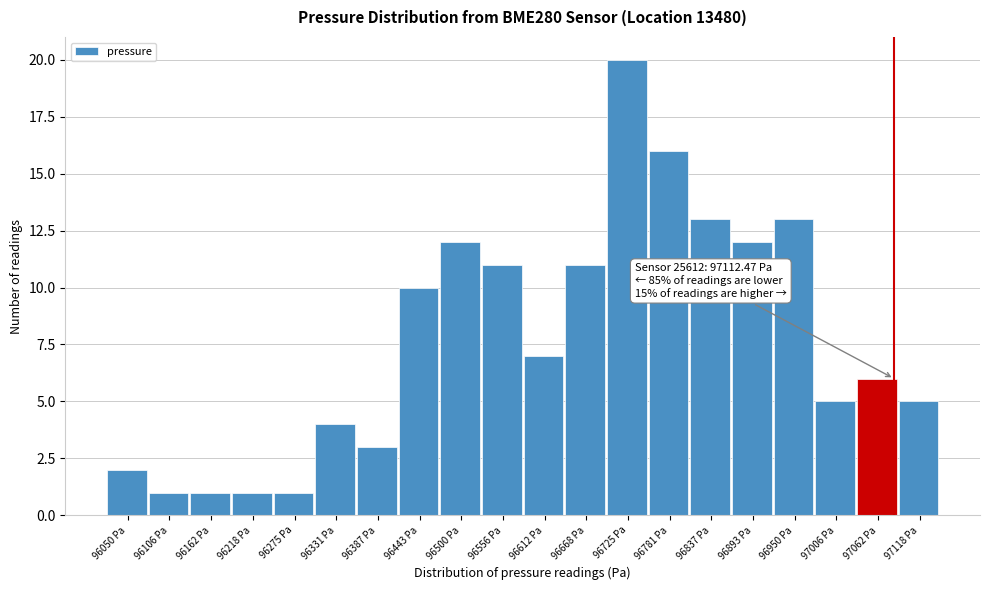

Reading right to left, transcribe all the data shown in this chart.

5	6	5	13	12	13	16	20	11	7	11	12	10	3	4	1	1	1	1	2